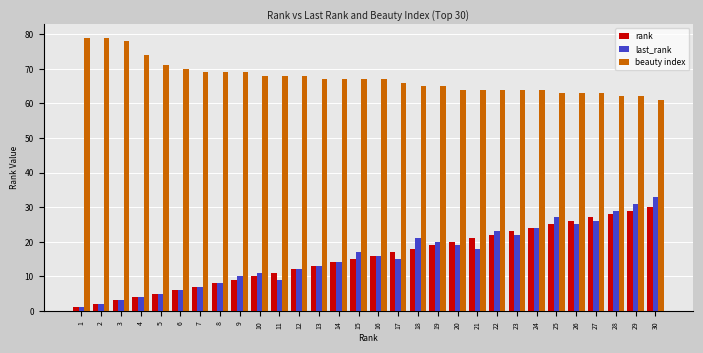

Reading left to right, extract all data points from this chart.

rank: 1	2	3	4	5	6	7	8	9	10	11	12	13	14	15	16	17	18	19	20	21	22	23	24	25	26	27	28	29	30
last_rank: 1	2	3	4	5	6	7	8	10	11	9	12	13	14	17	16	15	21	20	19	18	23	22	24	27	25	26	29	31	33
beauty index: 79	79	78	74	71	70	69	69	69	68	68	68	67	67	67	67	66	65	65	64	64	64	64	64	63	63	63	62	62	61